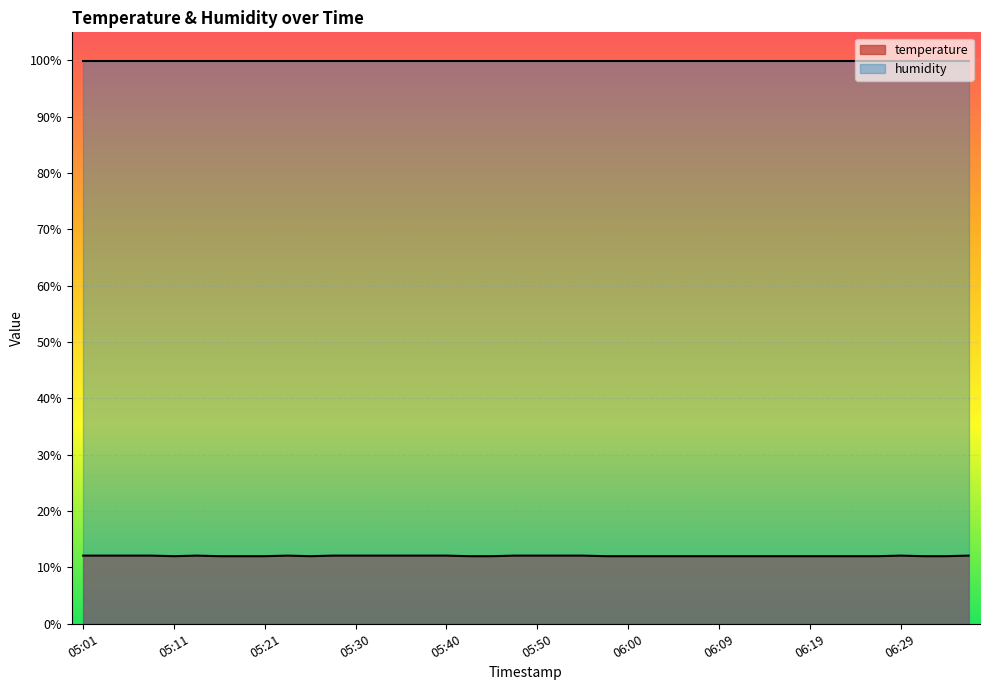

List the series in order of their overall mean, highest first.

humidity, temperature